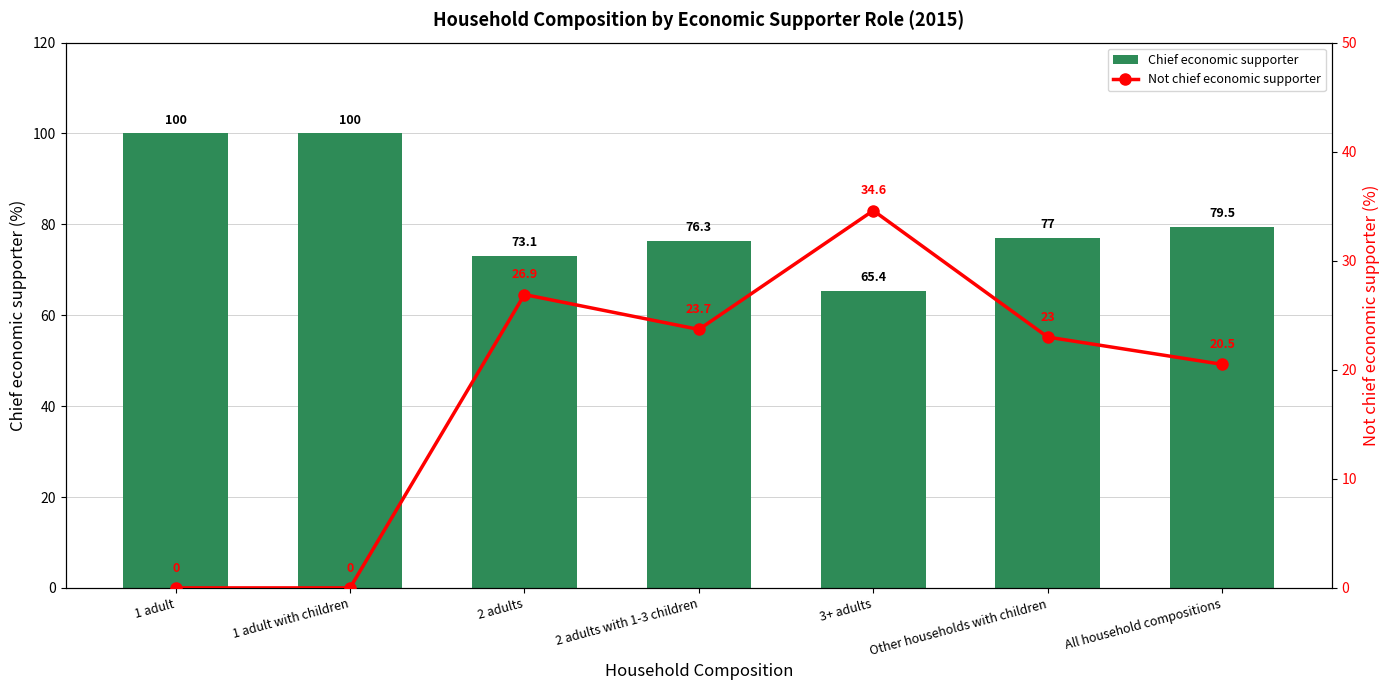

How many categories are shown in the chart?

7